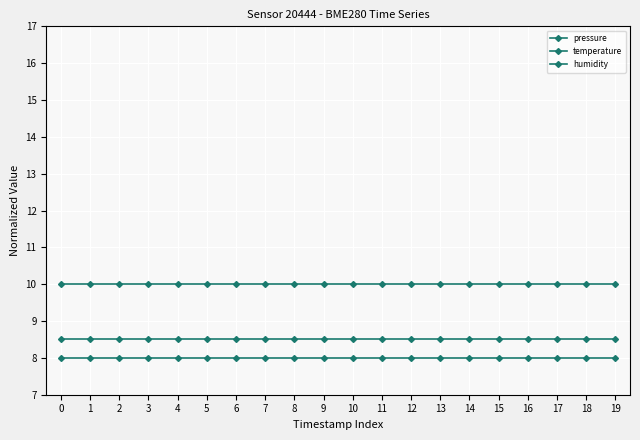

The value of temperature at 2 is 8.0. True or false?

True